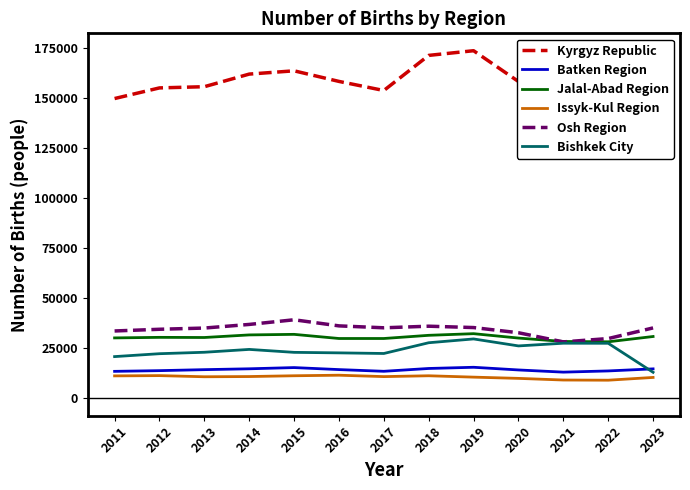

In Batken Region, how many points are higher than both neighbors (excluding endpoints)?

2